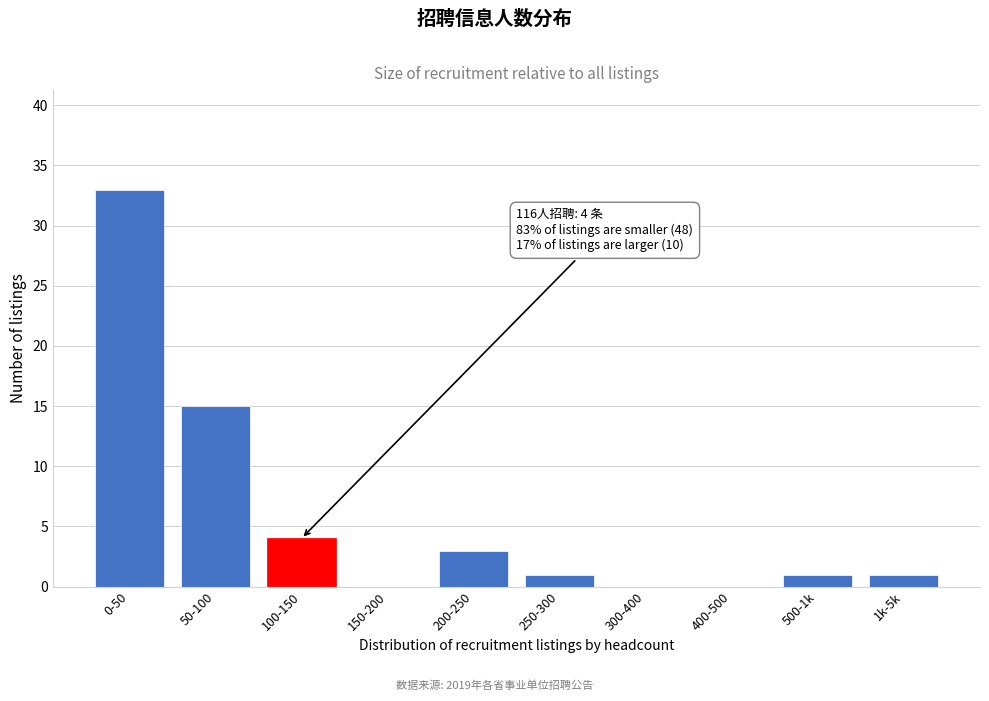

Reading left to right, transcribe all the data shown in this chart.

0-50=33	50-100=15	100-150=4	150-200=0	200-250=3	250-300=1	300-400=0	400-500=0	500-1k=1	1k-5k=1